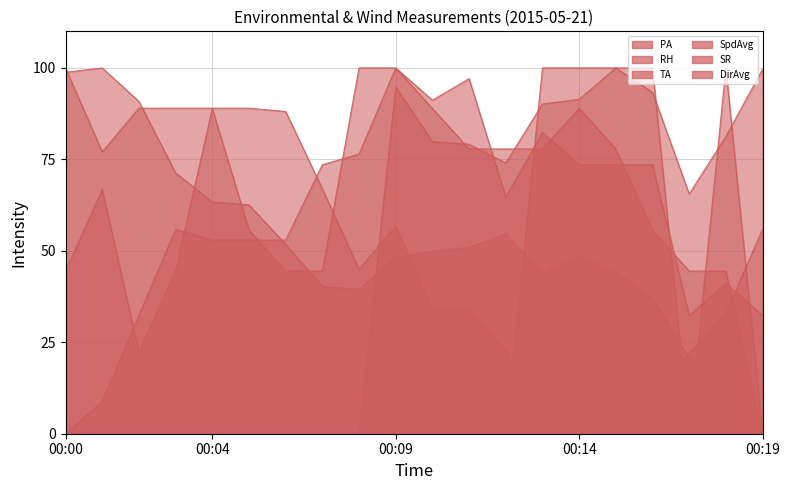

What is the difference between the highest and lowest values at 00:07?

73.5